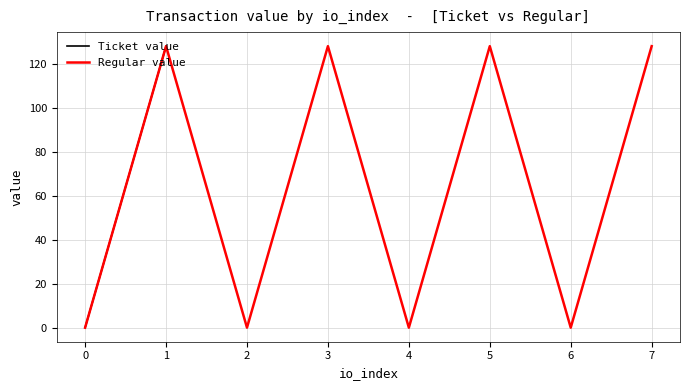

Rank the series by their maximum value, from highest to lowest.

Ticket value, Regular value